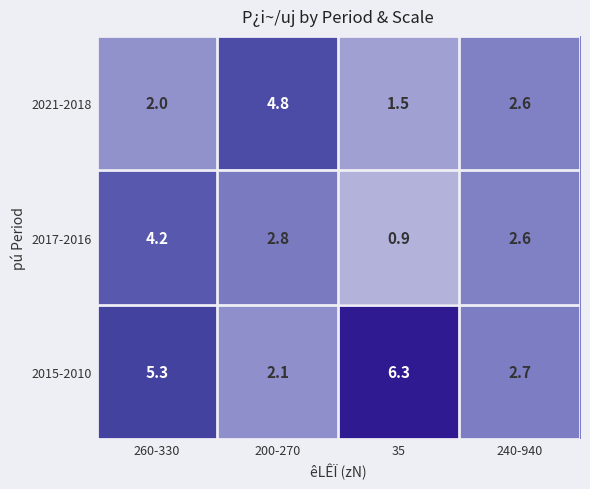

What is the difference between the highest and lowest values at 35?

5.4